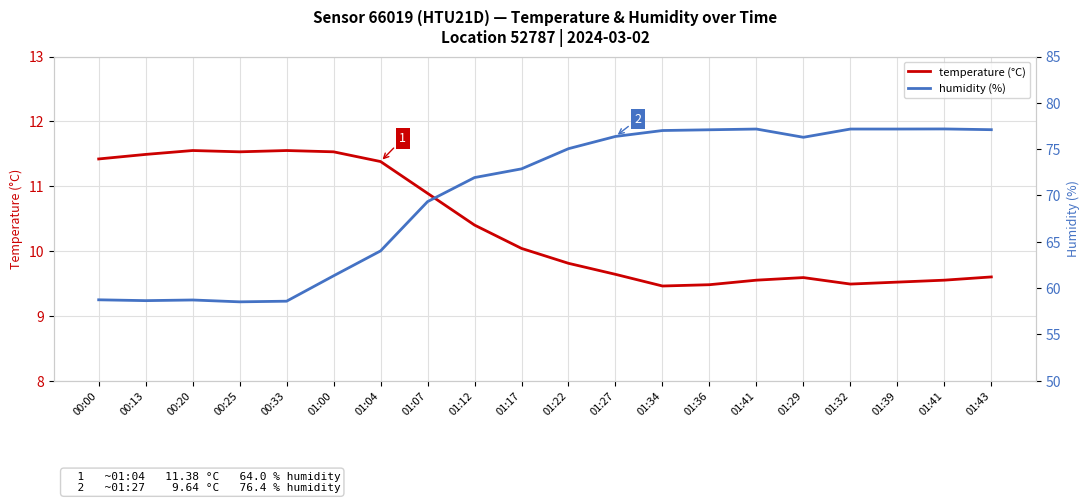

What is the sum of all temperature (°C) values?

207.5